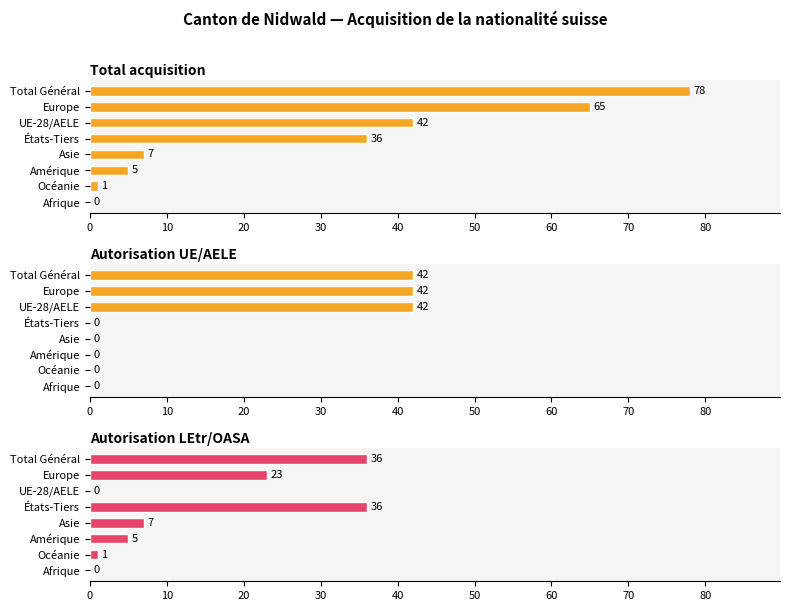

The value of Autorisation UE/AELE at 30 is 20. True or false?

False